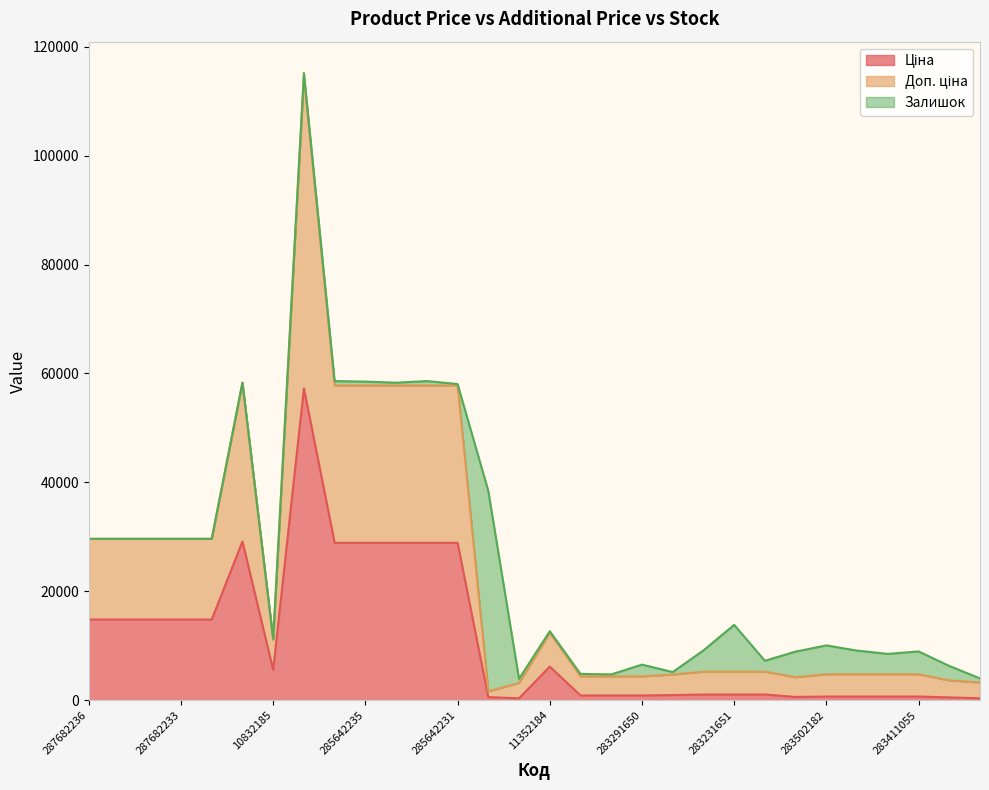

How many data points in Ціна are less than 1048?

13